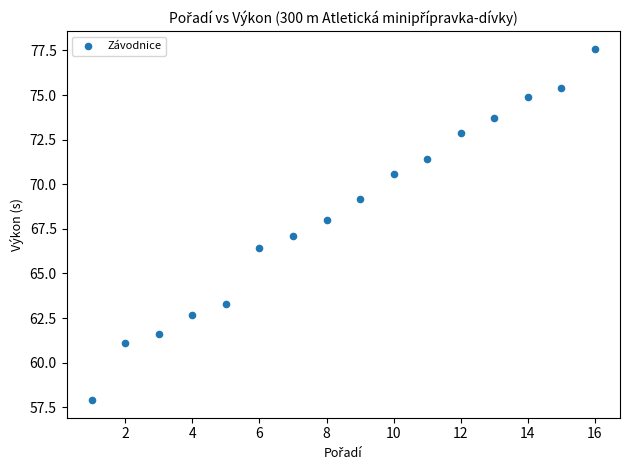

What is the range of X values (max minus min)?

15.0